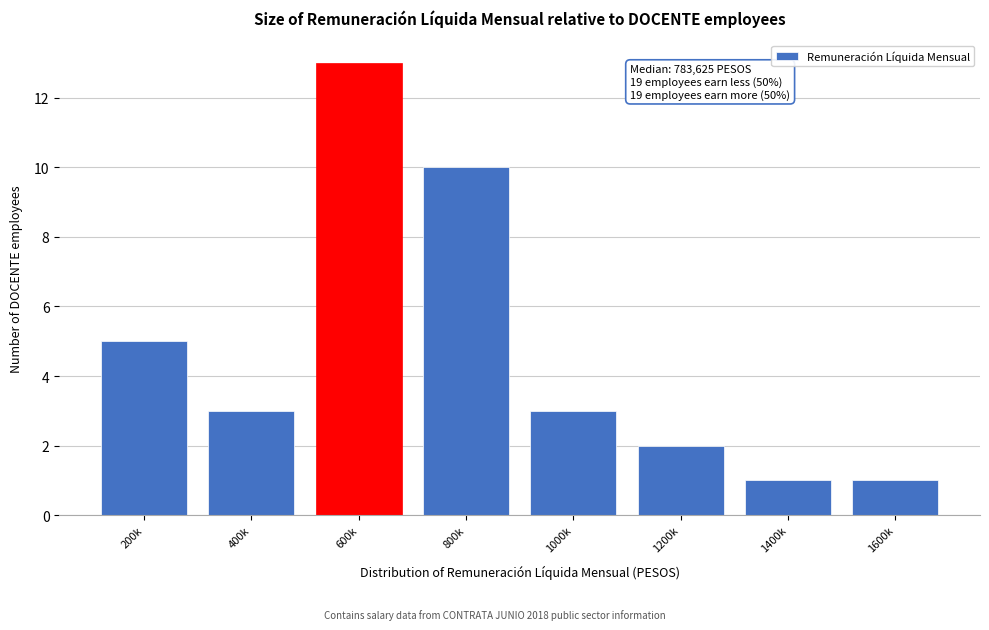

Reading left to right, what are all the values shown in this chart?

200k=5	400k=3	600k=13	800k=10	1000k=3	1200k=2	1400k=1	1600k=1